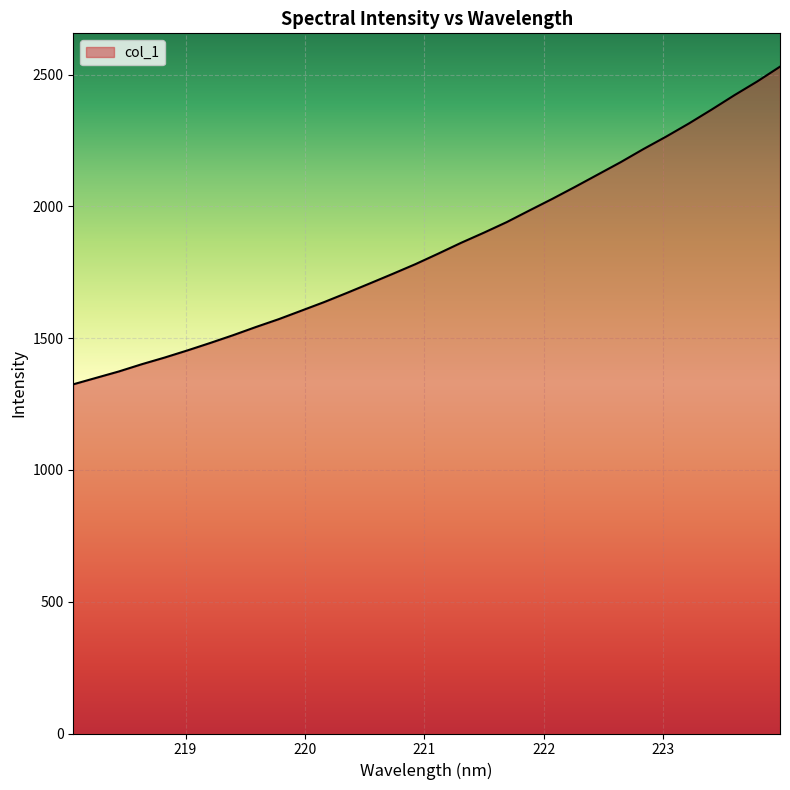

What is the smallest value displayed?

1325.1